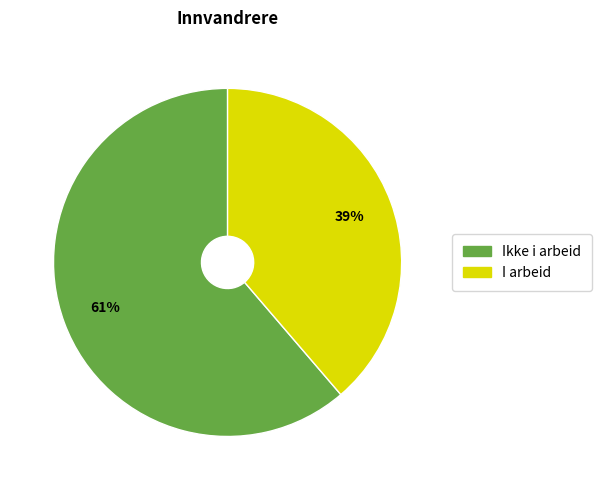

Combined, do Ikke i arbeid and I arbeid account for over 50%?

Yes